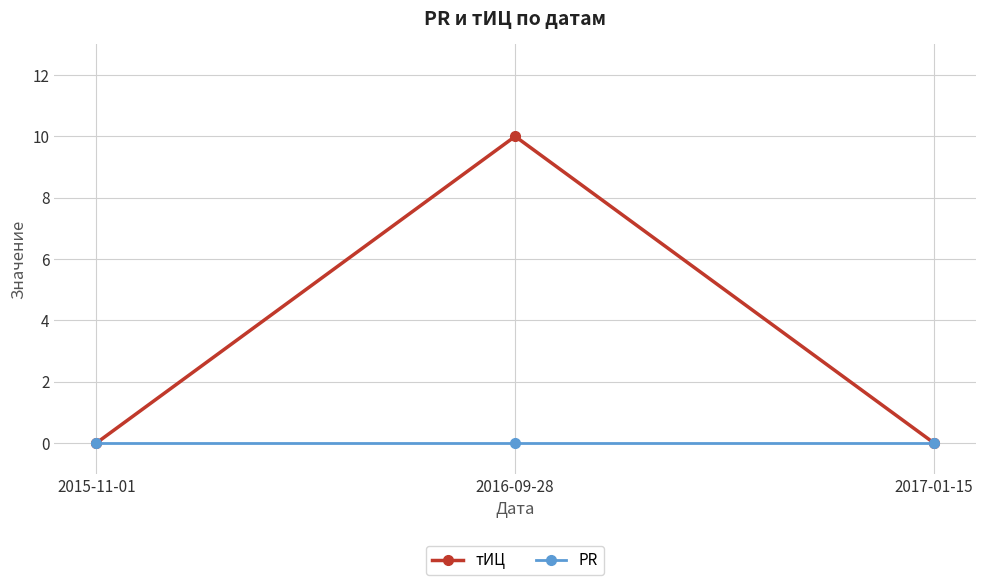

Which series has the largest total across all categories?

тИЦ